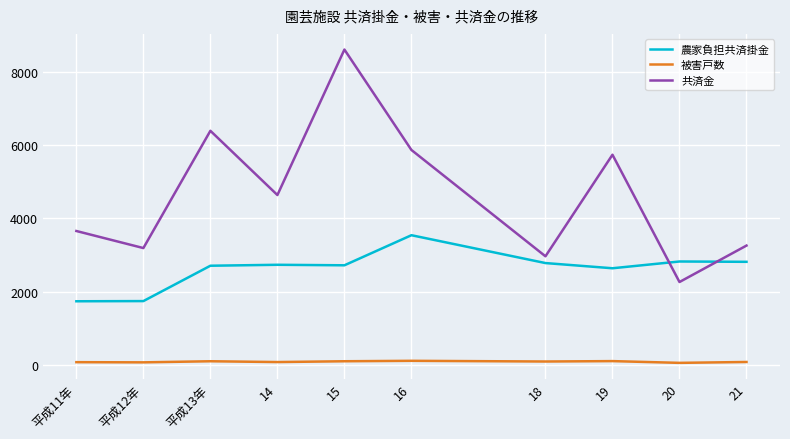

Where is 共済金 nearest to the value 5437?

19